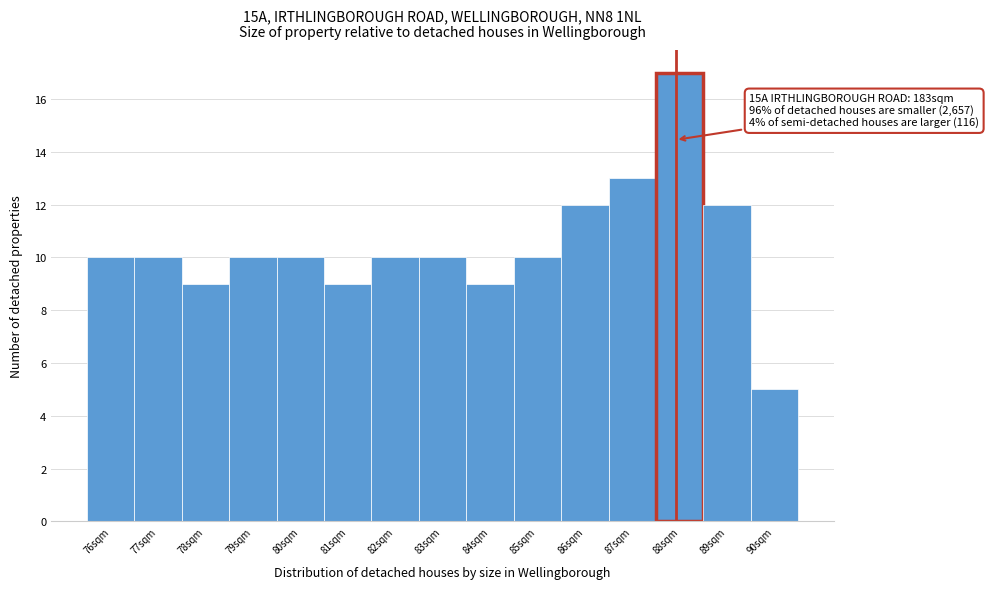

Reading left to right, extract all data points from this chart.

76sqm=10	77sqm=10	78sqm=9	79sqm=10	80sqm=10	81sqm=9	82sqm=10	83sqm=10	84sqm=9	85sqm=10	86sqm=12	87sqm=13	88sqm=17	89sqm=12	90sqm=5